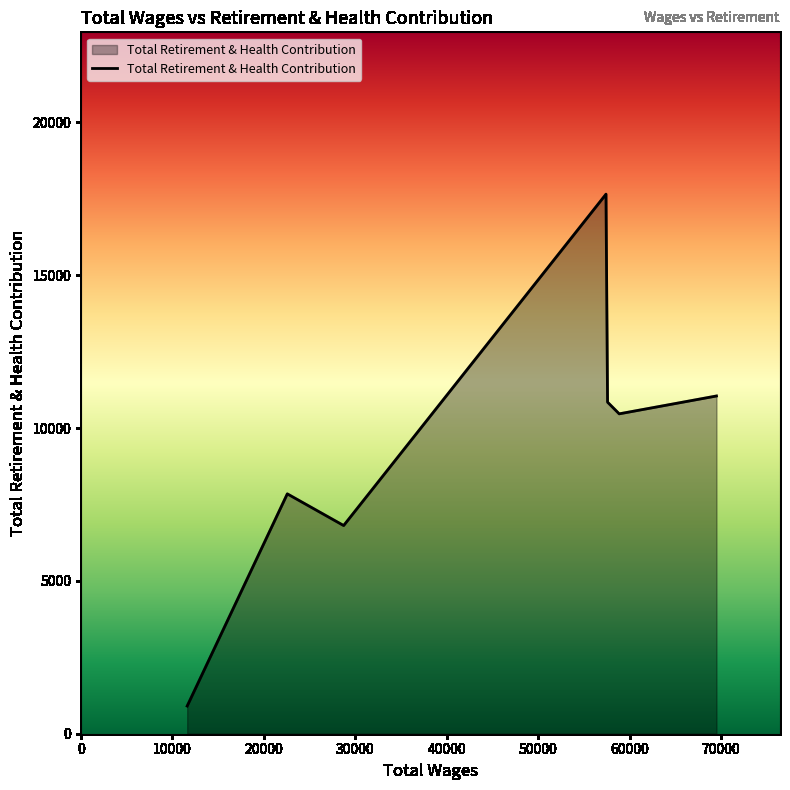

What is the smallest value displayed?

906